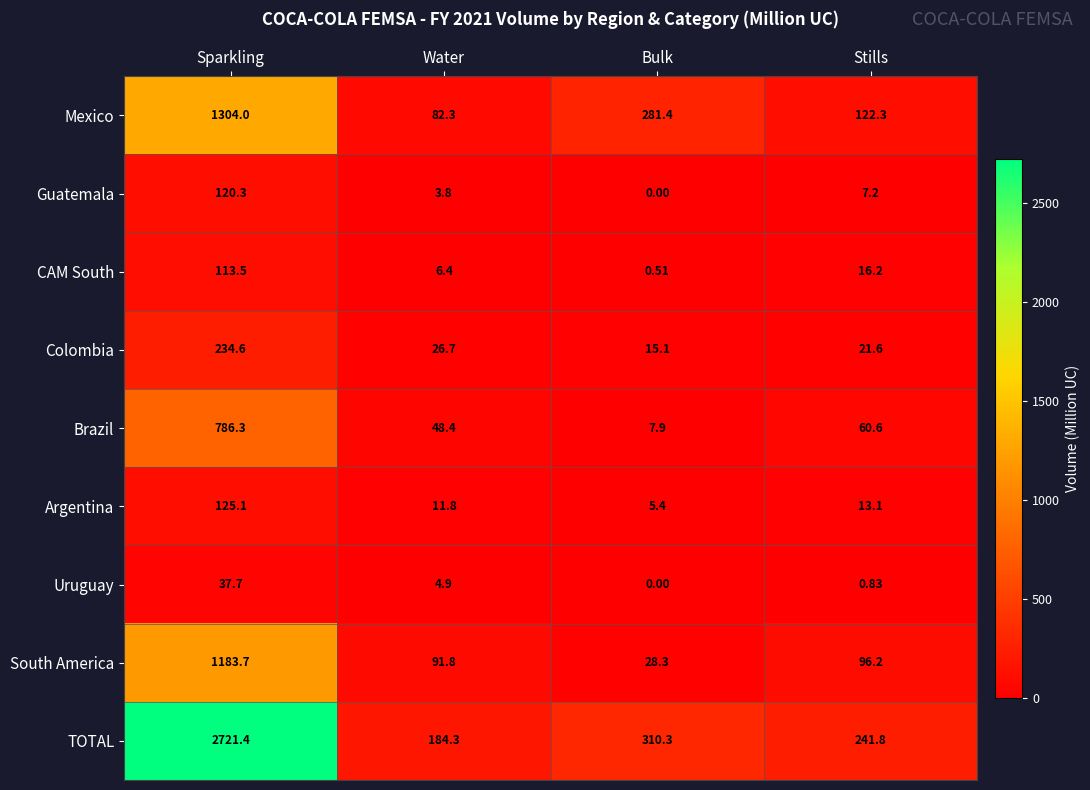

Which series has the largest total across all categories?

TOTAL